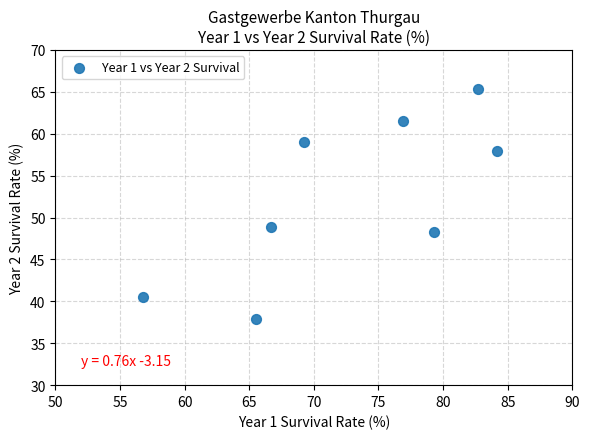

What Y value in the scatter plot is closest to 51?

48.9